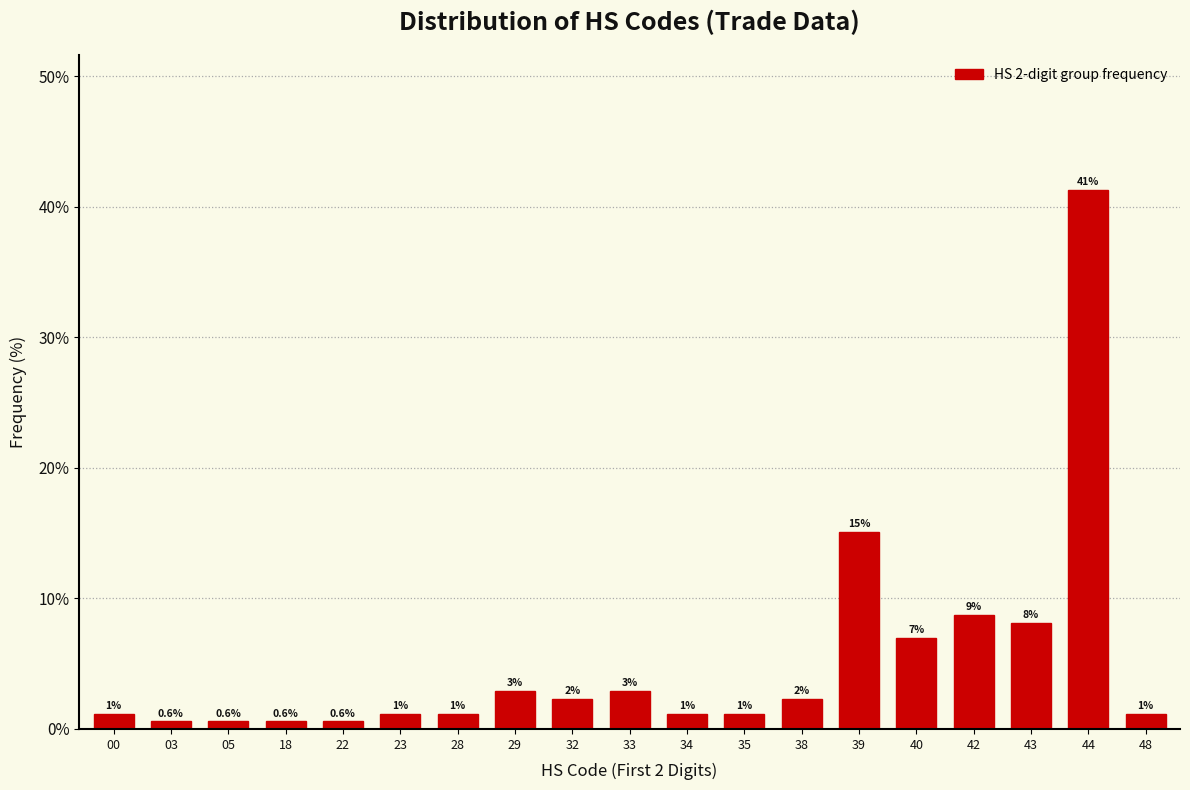

Does the chart contain any negative values?

No